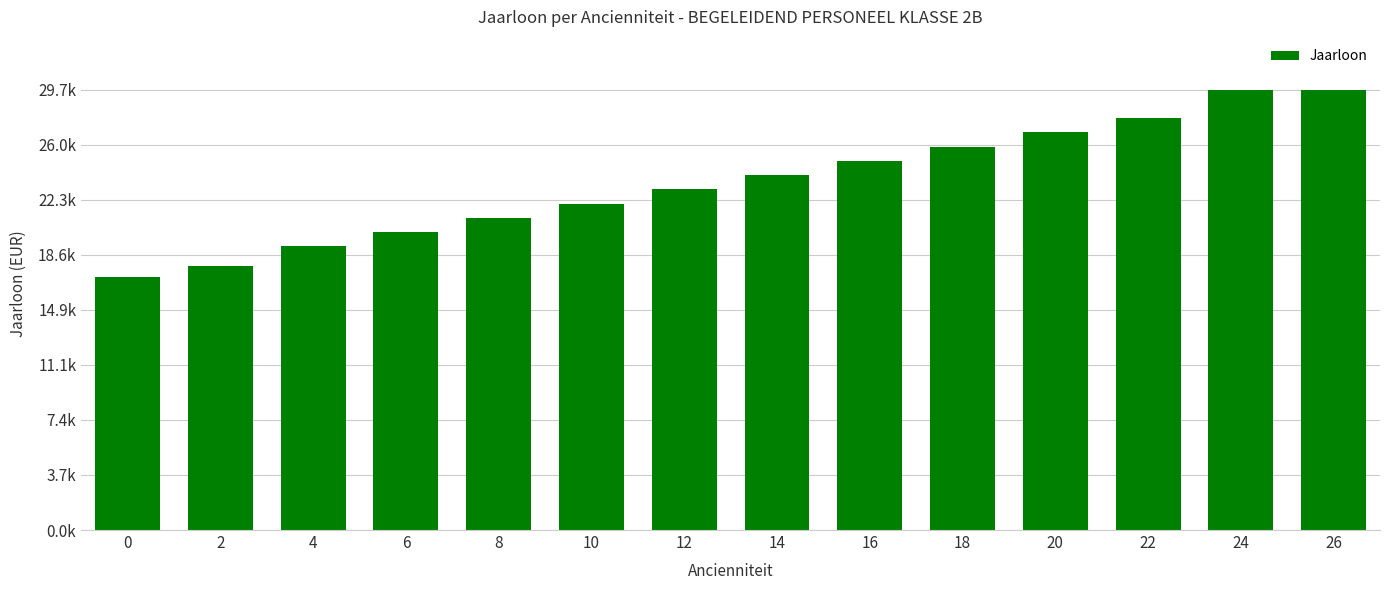

The chart shows a value of 34740.1 at 10. True or false?

False